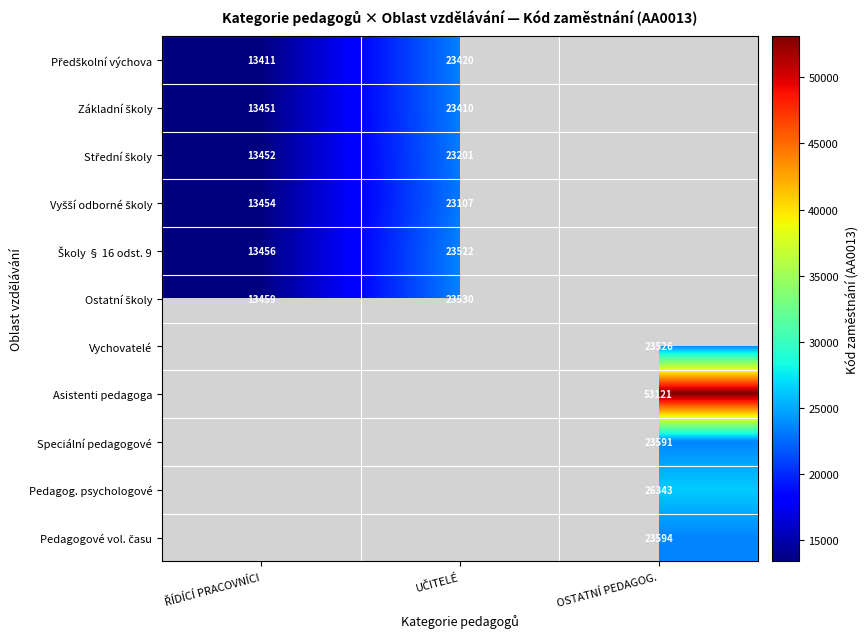

True or false: Pedagog. psychologové has a value of 26343 at OSTATNÍ PEDAGOG..

True